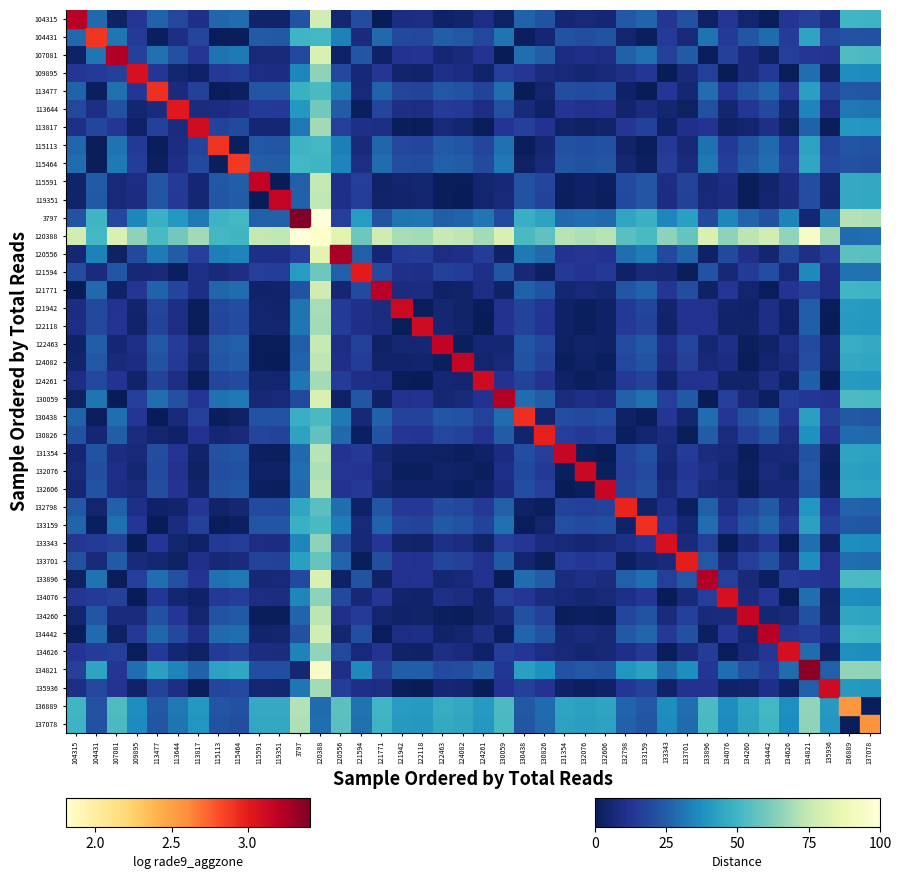

Which label corresponds to the largest value in the chart?

120388